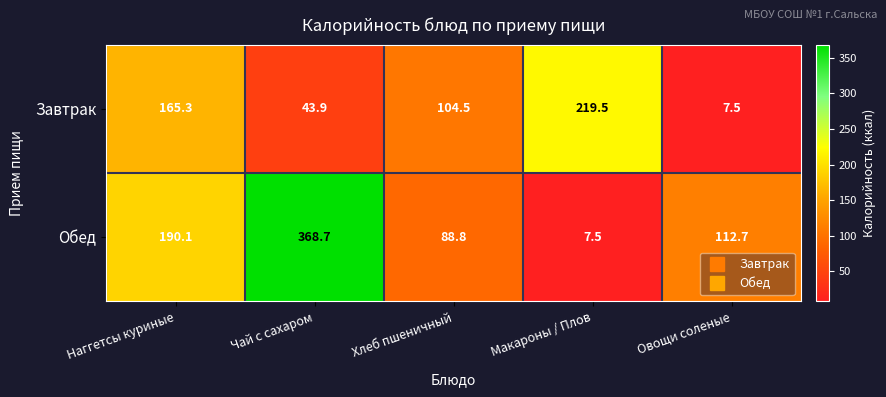

Which series has the largest range (max minus min)?

Обед